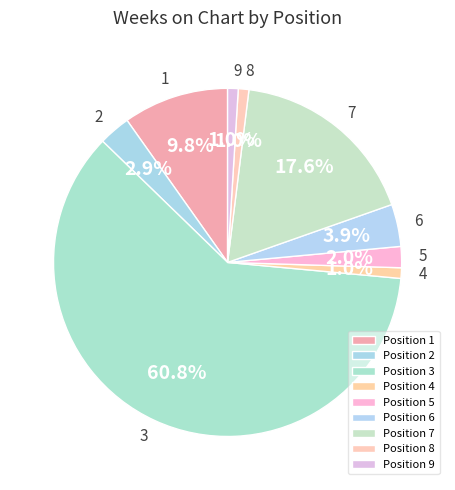

Count the number of slices in the pie.

9